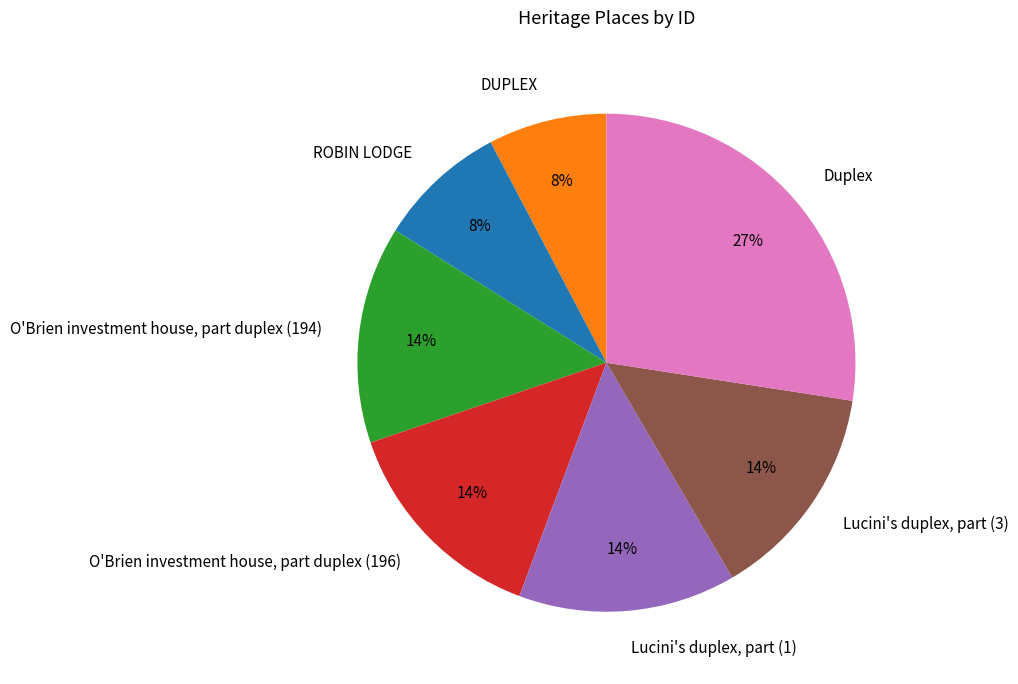

Between O'Brien investment house, part duplex (196) and DUPLEX, which is larger?

O'Brien investment house, part duplex (196)